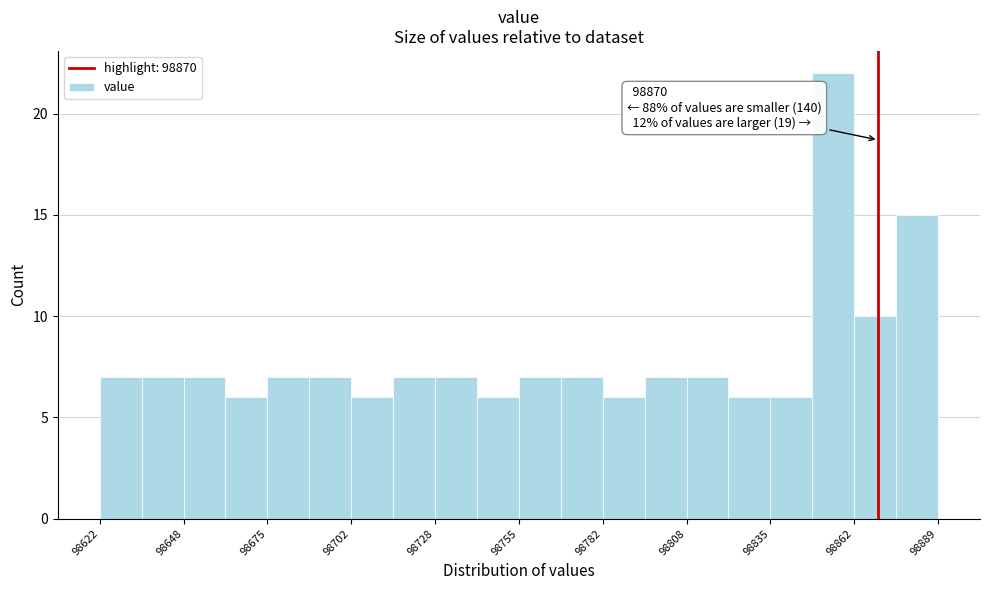

Around what value on the x-axis is the tallest bar? Give the approximate position of its centre, as read against the axis.

98855